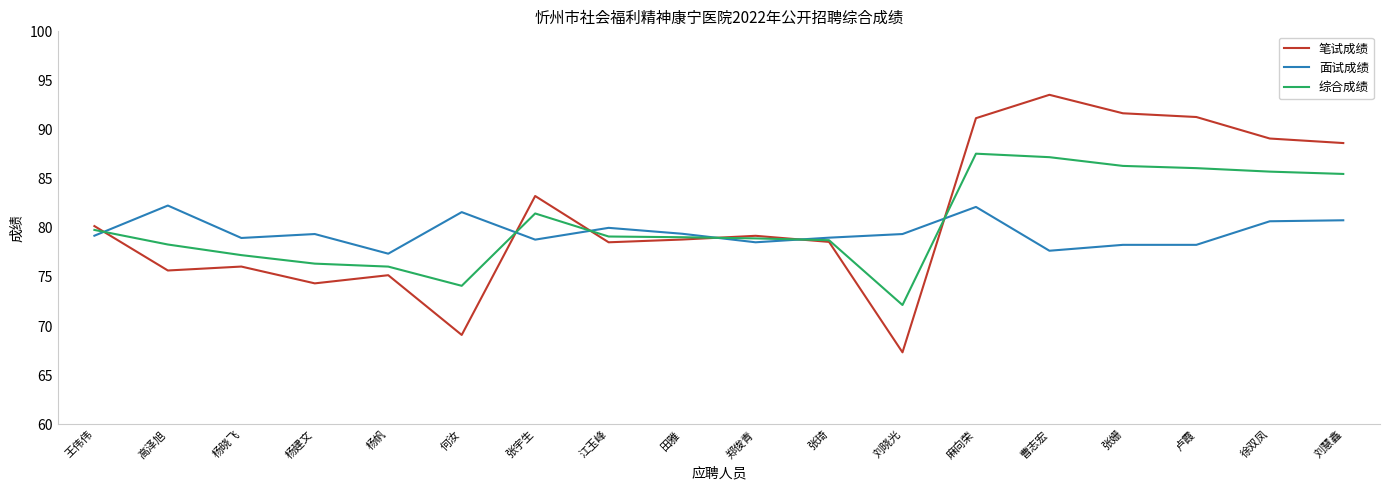

True or false: 笔试成绩 has more than 1 interior local peaks.

True